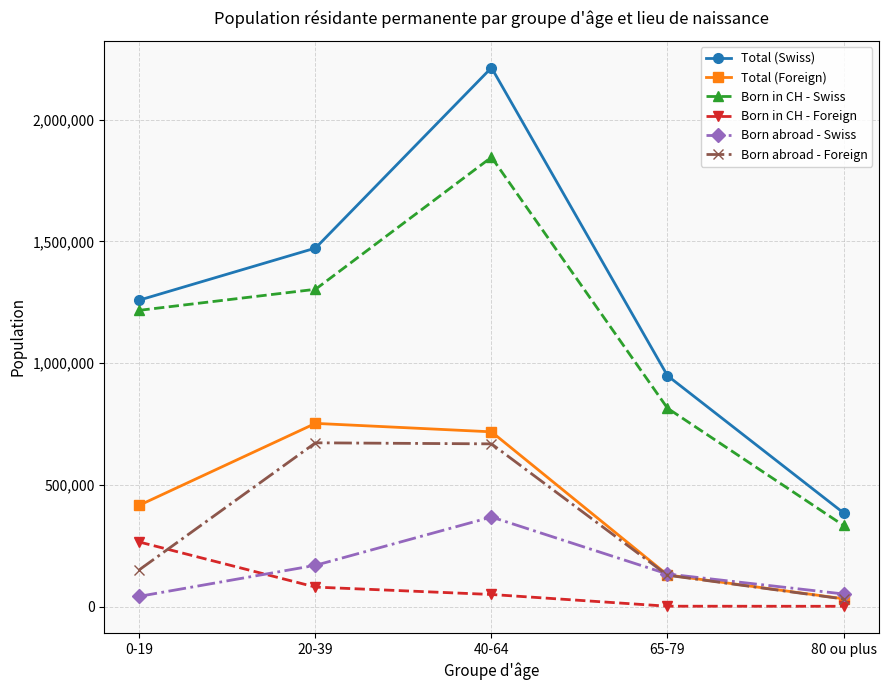

True or false: Born in CH - Swiss and Born abroad - Foreign intersect in this chart.

False